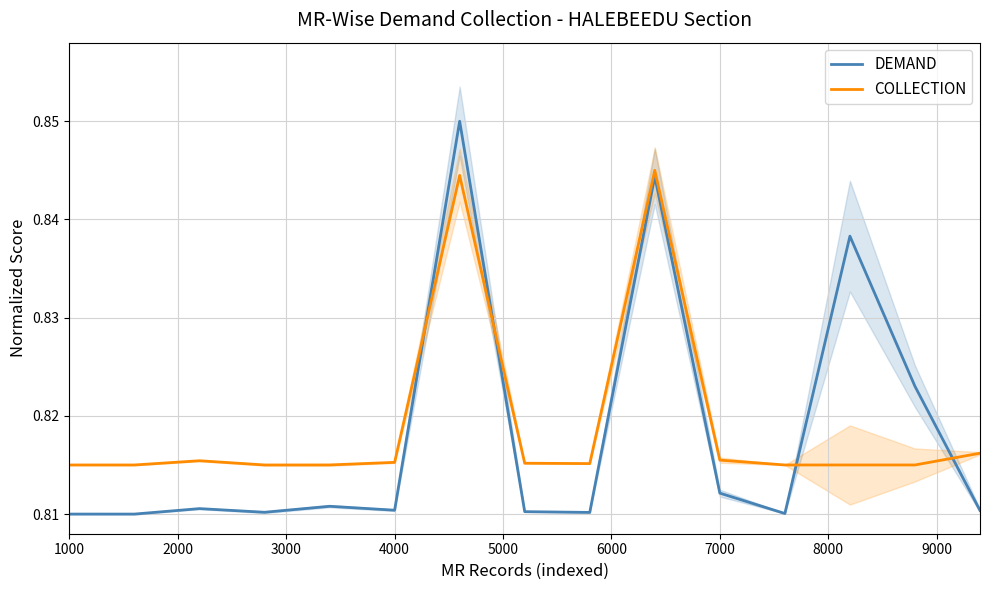

What is the maximum value for COLLECTION?

0.8